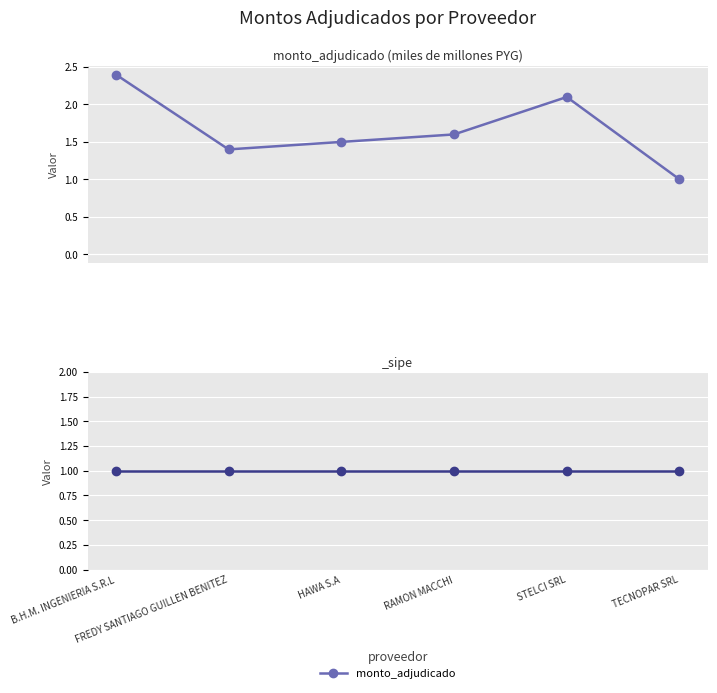

Reading left to right, what are all the values shown in this chart?

2.4	1.4	1.5	1.6	2.1	1.0